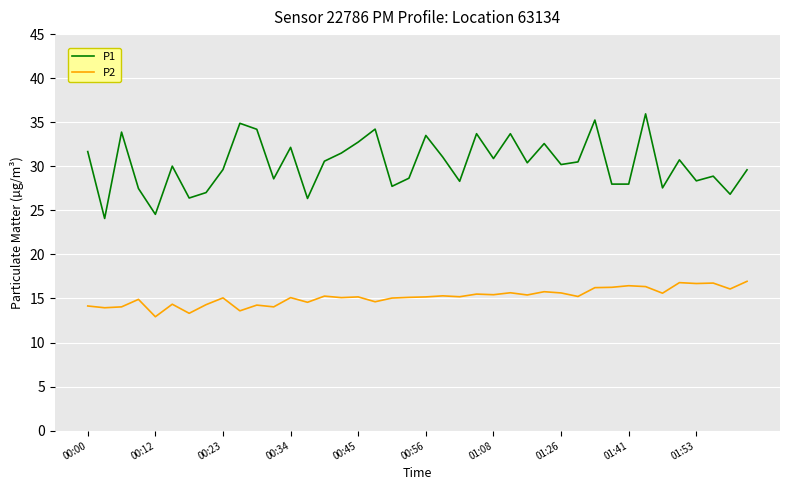

Which series has the largest total across all categories?

P1